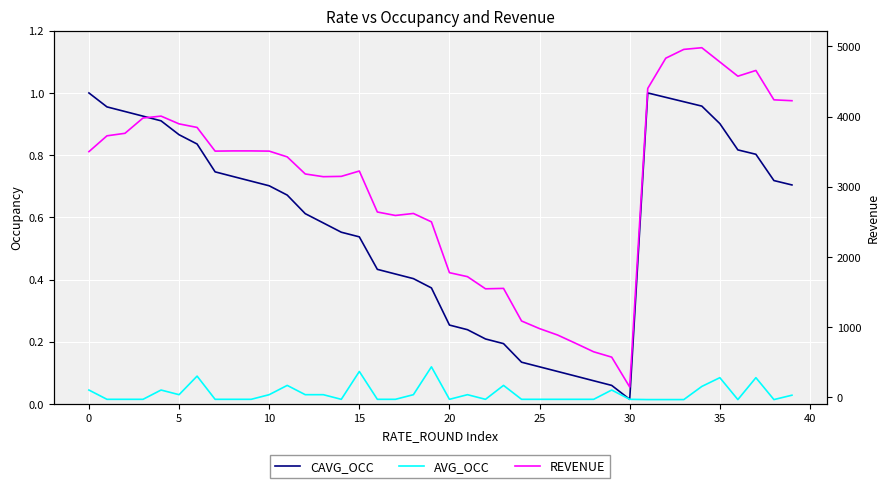

Which series has the largest total across all categories?

REVENUE